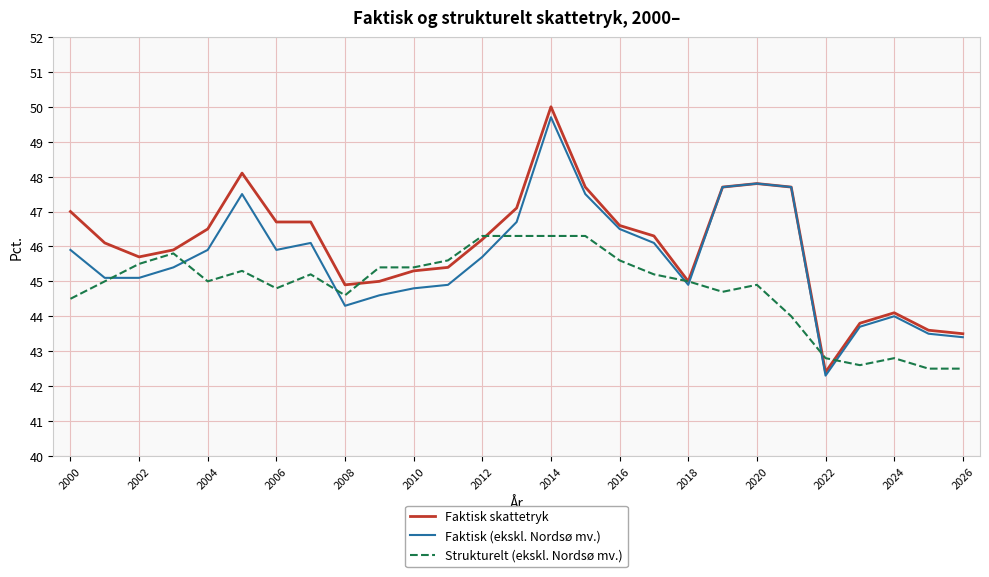

Rank the series by their average value, from lowest to highest.

Strukturelt (ekskl. Nordsø mv.), Faktisk (ekskl. Nordsø mv.), Faktisk skattetryk